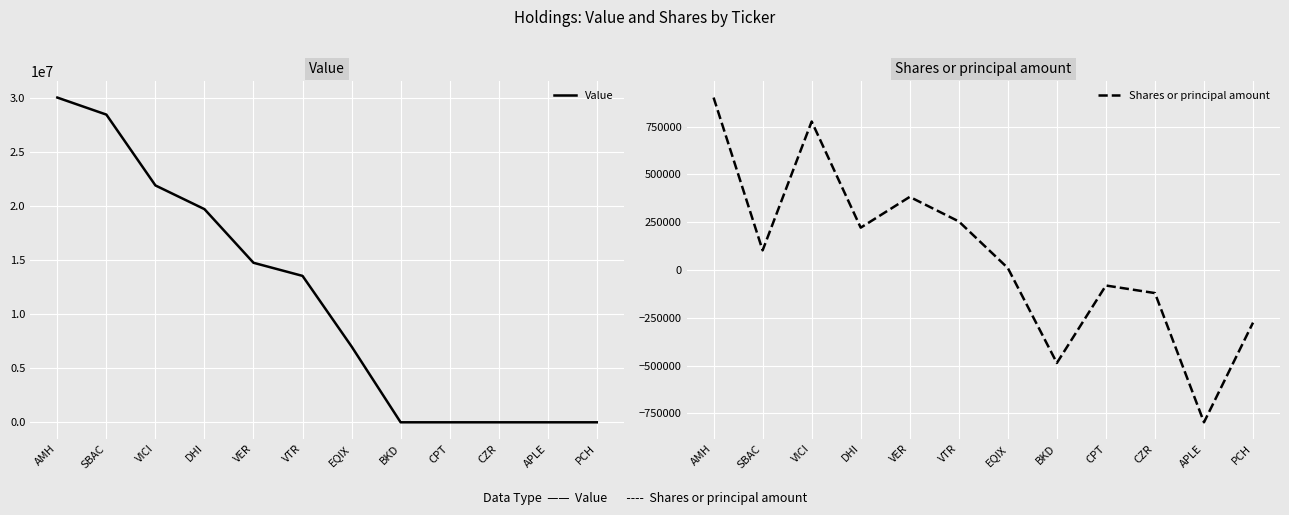

Rank the series by their maximum value, from highest to lowest.

Value, Shares or principal amount